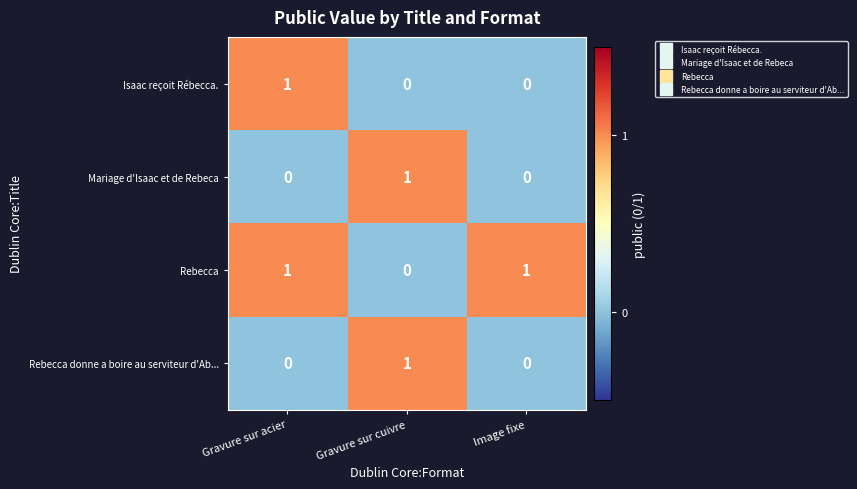

Between Gravure sur acier and Image fixe, which series saw the biggest shift?

Isaac reçoit Rébecca.